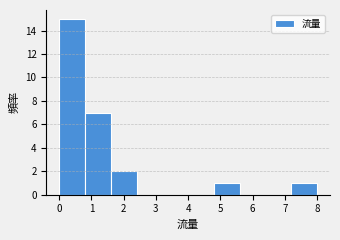

Reading left to right, list every bar in this chart as the range it spans on the x-axis followed by its height. The values are not printed on the chart, so give them approximately, as read against the axis.

0.0 to 0.8: 15
0.8 to 1.6: 7
1.6 to 2.4: 2
2.4 to 3.2: 0
3.2 to 4.0: 0
4.0 to 4.8: 0
4.8 to 5.6: 1
5.6 to 6.4: 0
6.4 to 7.2: 0
7.2 to 8.0: 1